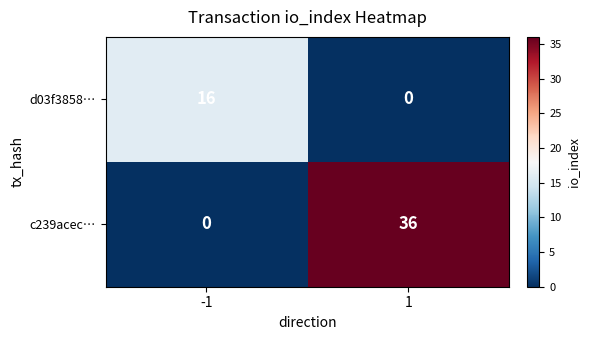

Read the c239acec… value at 1.

36